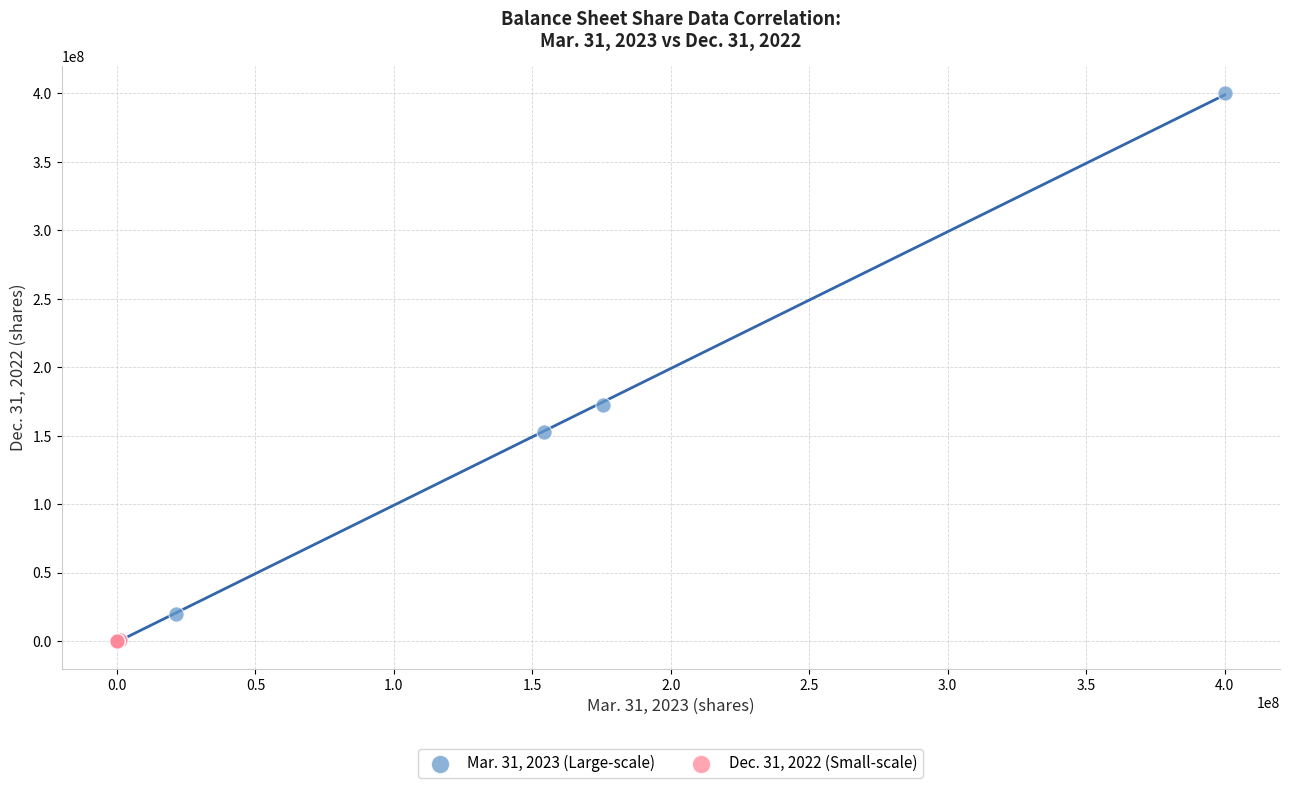

Which series has the largest Y range (max minus min)?

Mar. 31, 2023 (Large-scale)